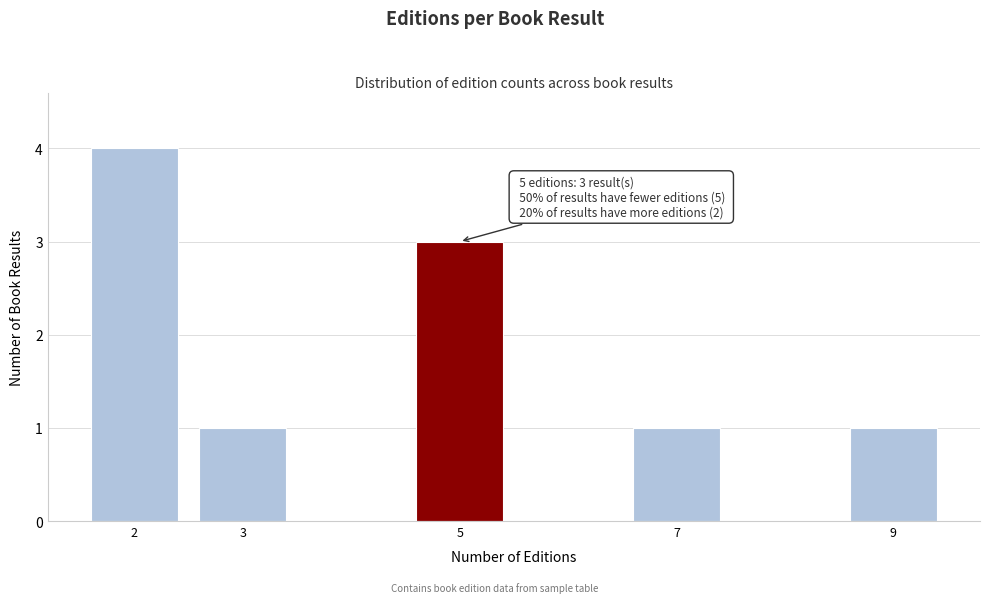

Reading left to right, extract all data points from this chart.

4	1	3	1	1